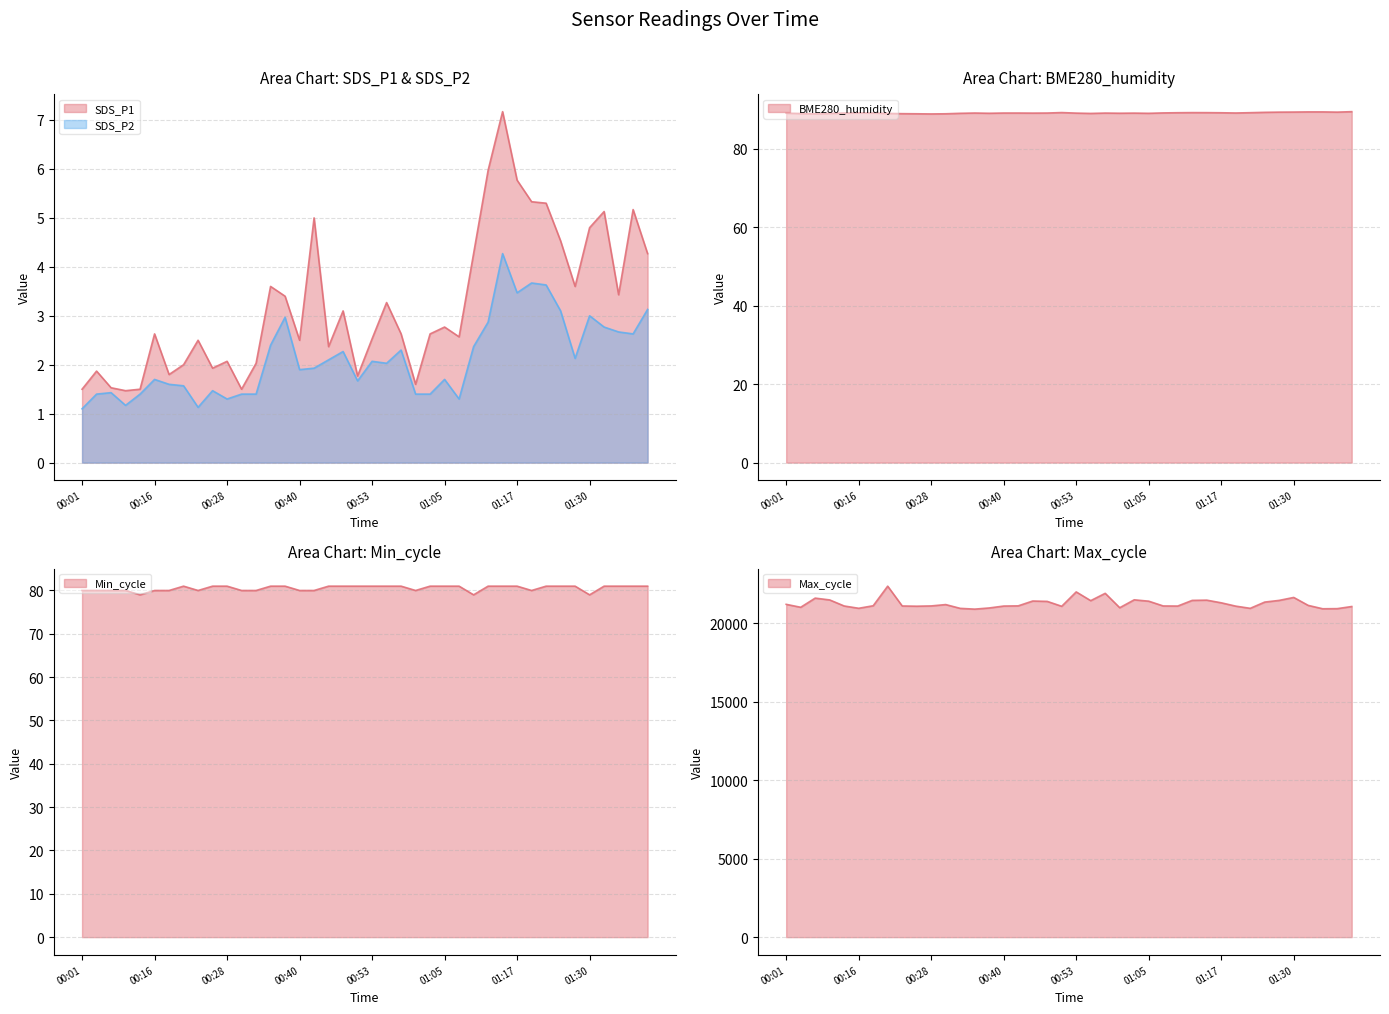

At 00:57, list the series in order from smallest to largest.

SDS_P2, SDS_P1, Min_cycle, BME280_humidity, Max_cycle